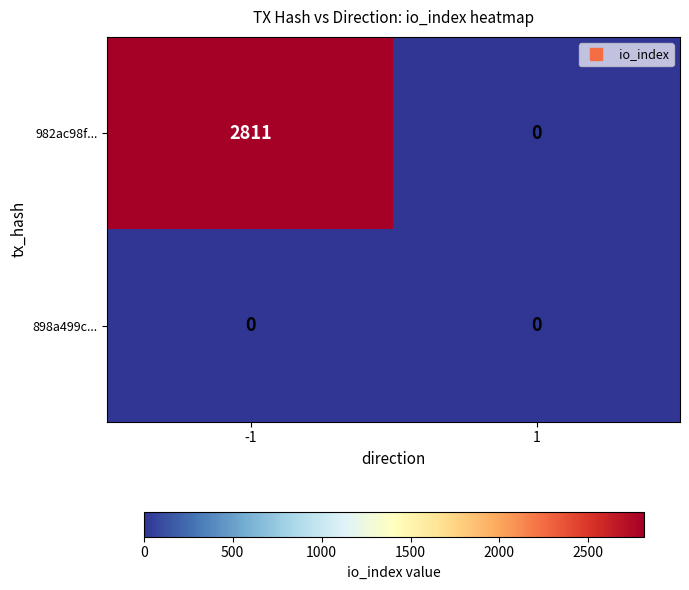

What is the maximum value shown in the chart?

2811